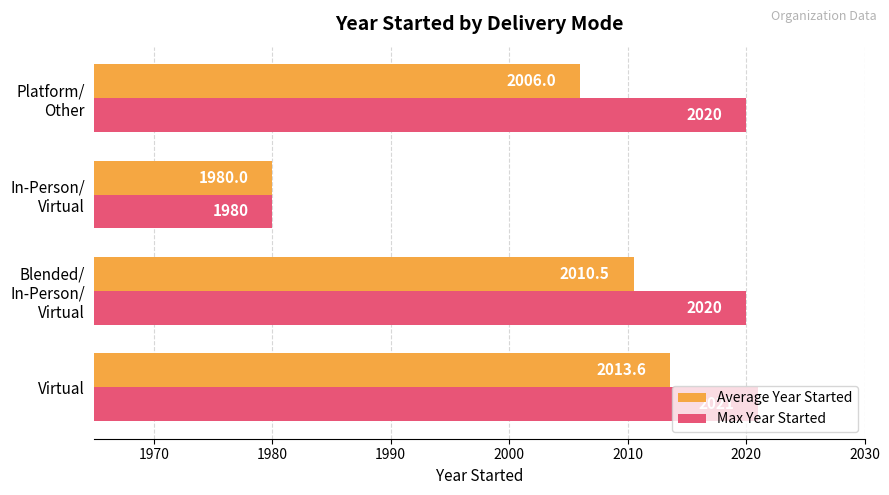

Which series has the largest range (max minus min)?

Max Year Started